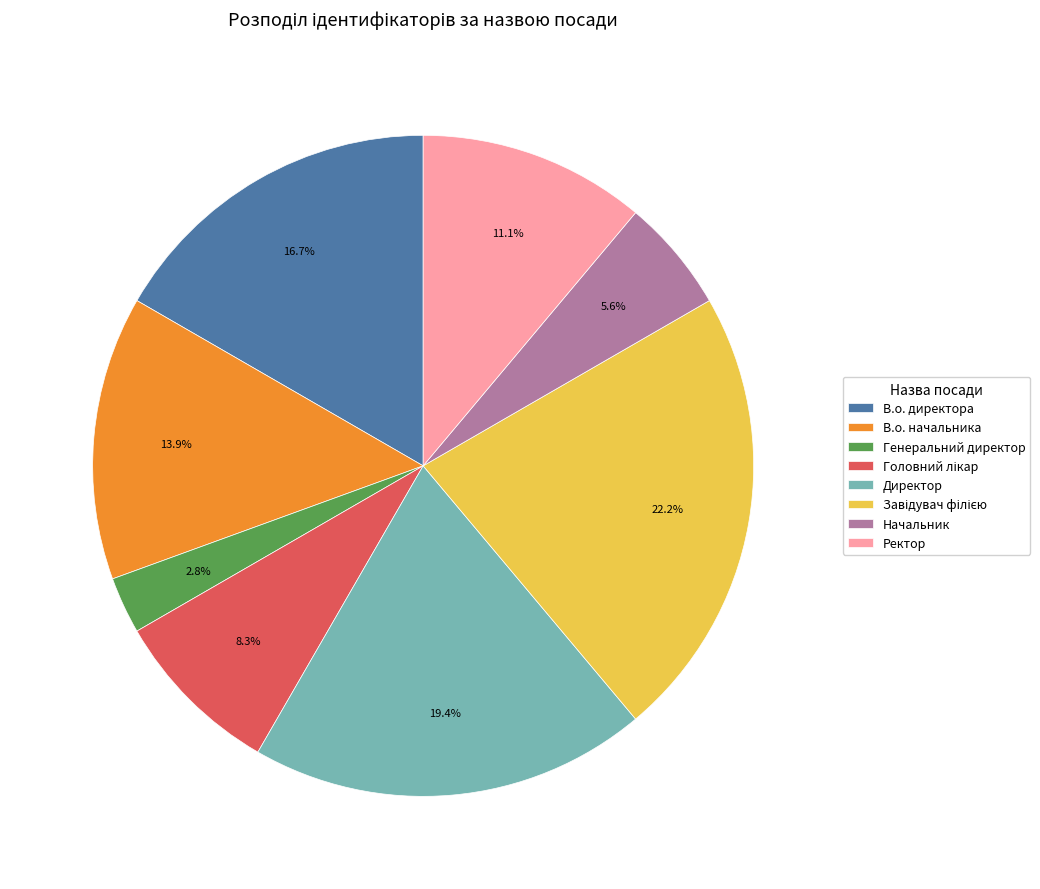

Is В.о. начальника the majority of the pie?

No